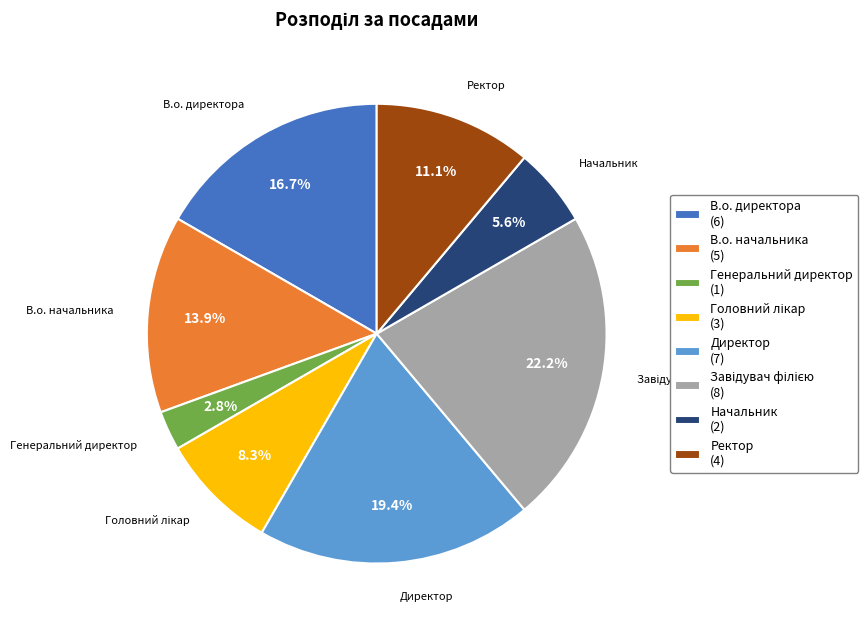

How many slices are in this pie chart?

8